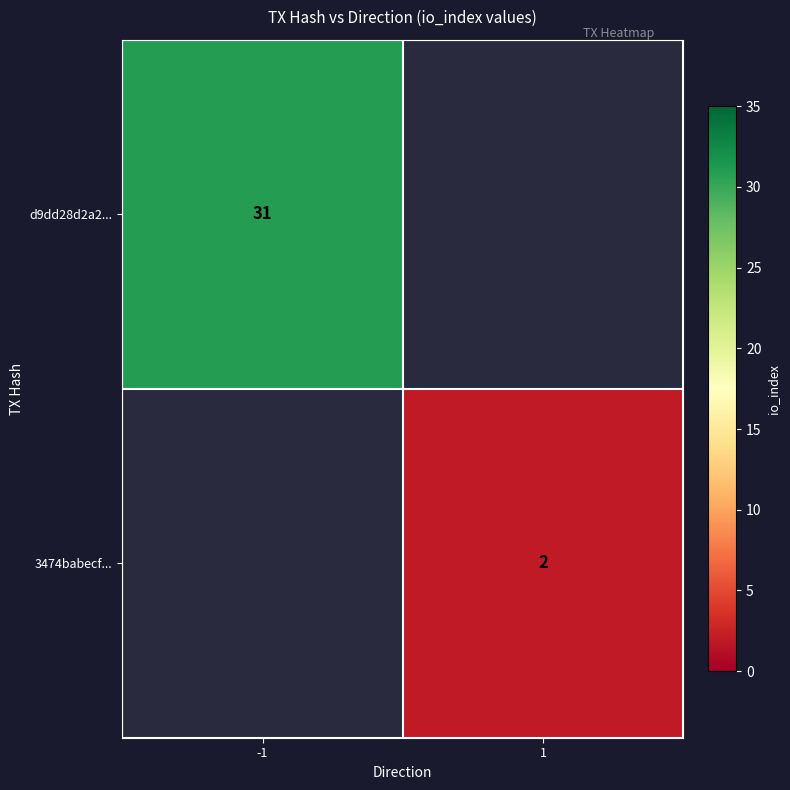

Is it true that 3474babecf... equals 3 at 1?

False